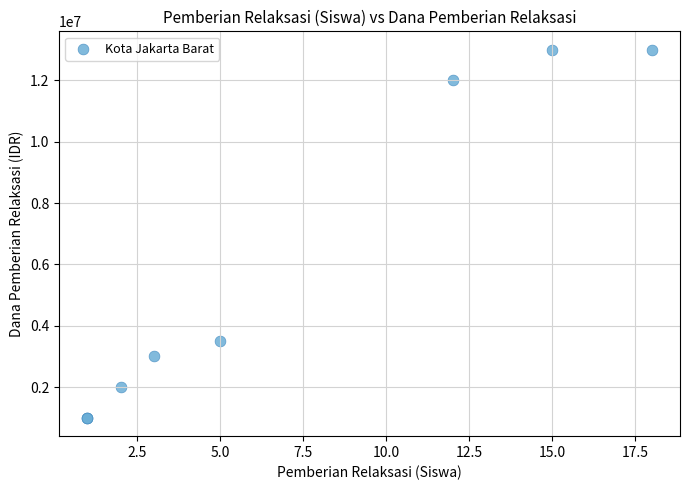

What Y value in the scatter plot is closest to 7000000?

3500000